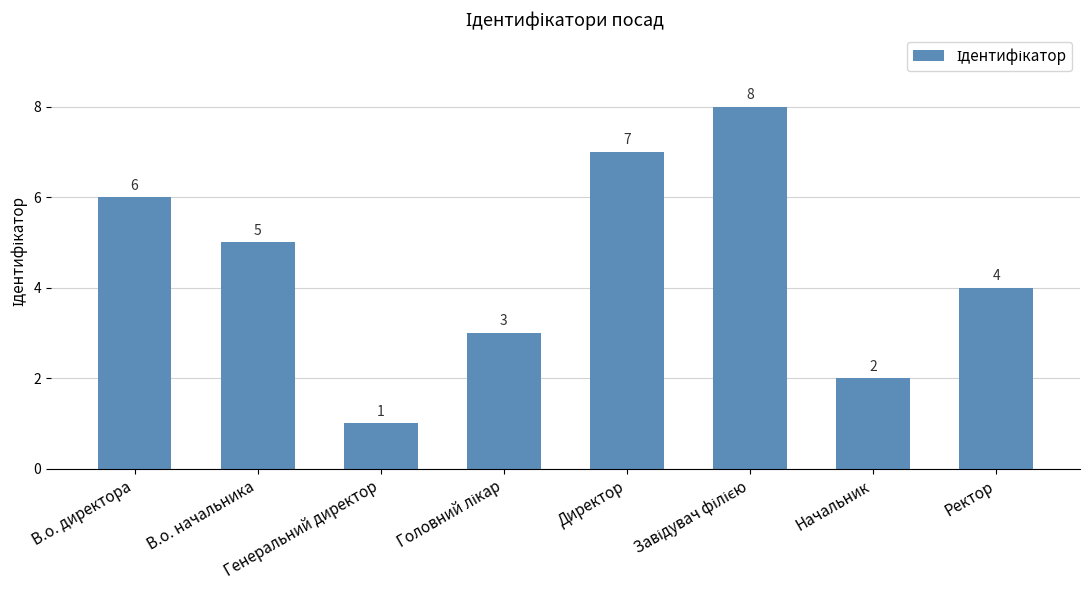

What is the sum of all values?

36